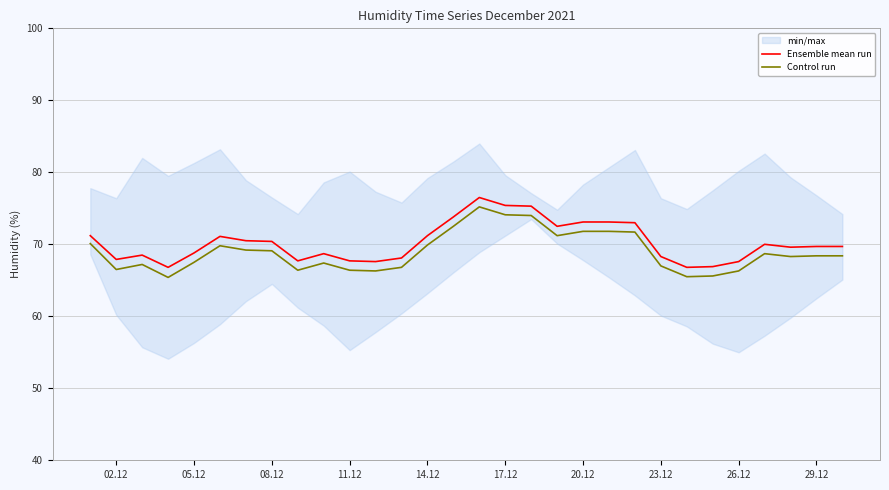

True or false: Control run has a value of 27.2 at 05.12.

False